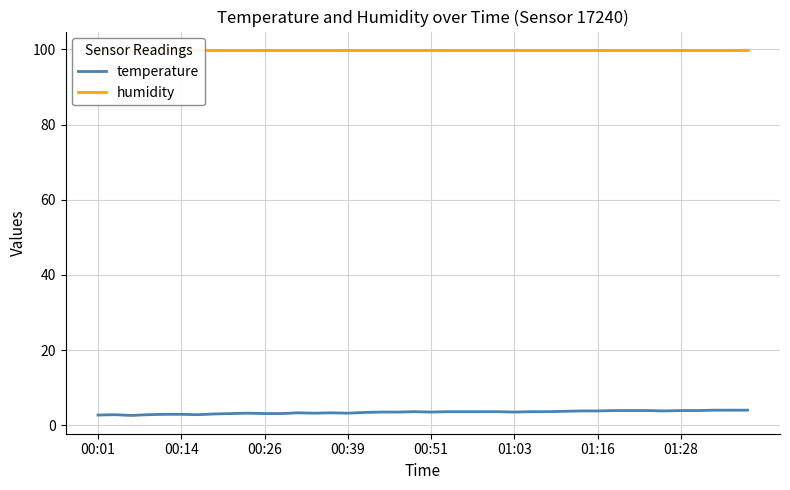

What is the difference between the maximum and minimum values in the temperature series?

1.4